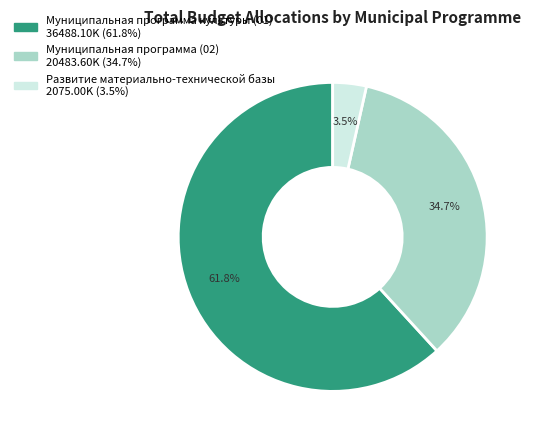

What percentage is the Муниципальная программа (02) slice, to the nearest percent?

35%